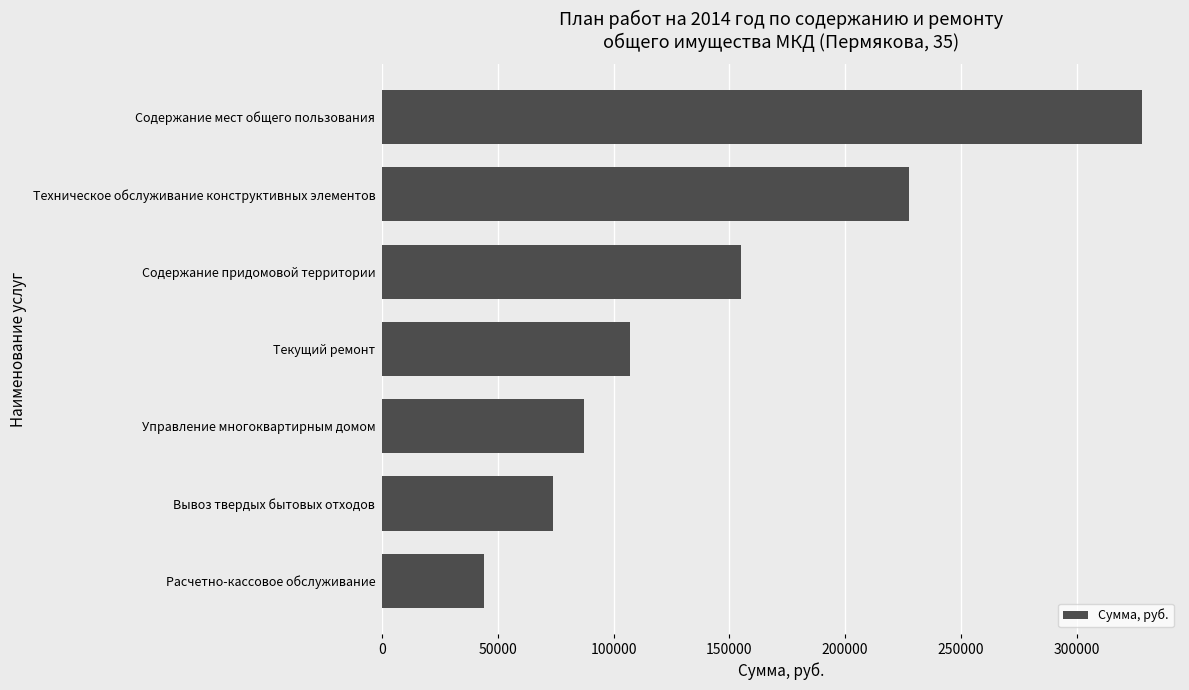

Read the value at Техническое обслуживание конструктивных элементов.

227644.3